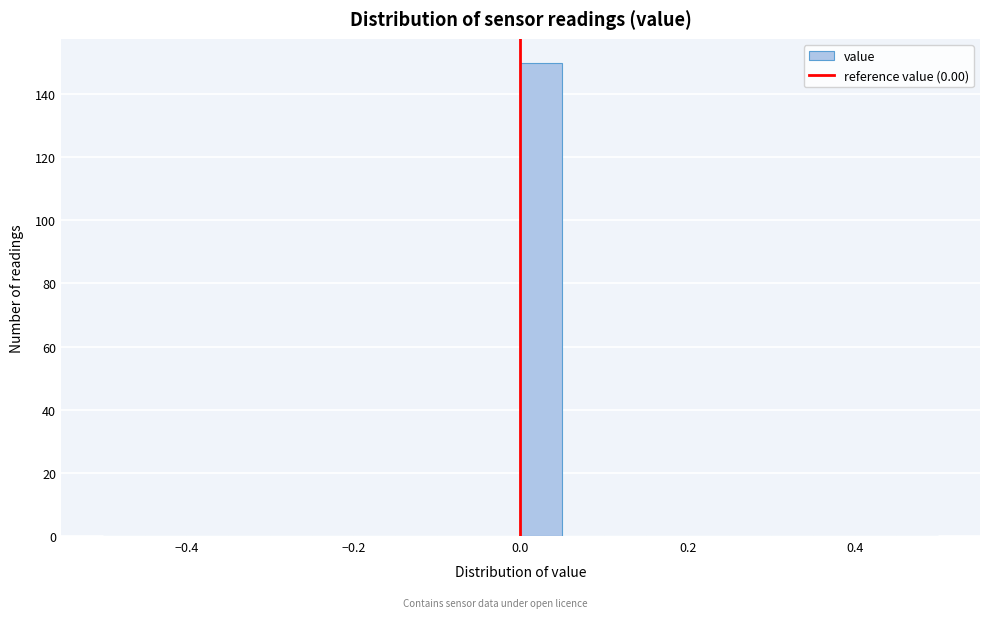

Read against the x-axis, roughly where is the centre of the tallest bar?

0.02